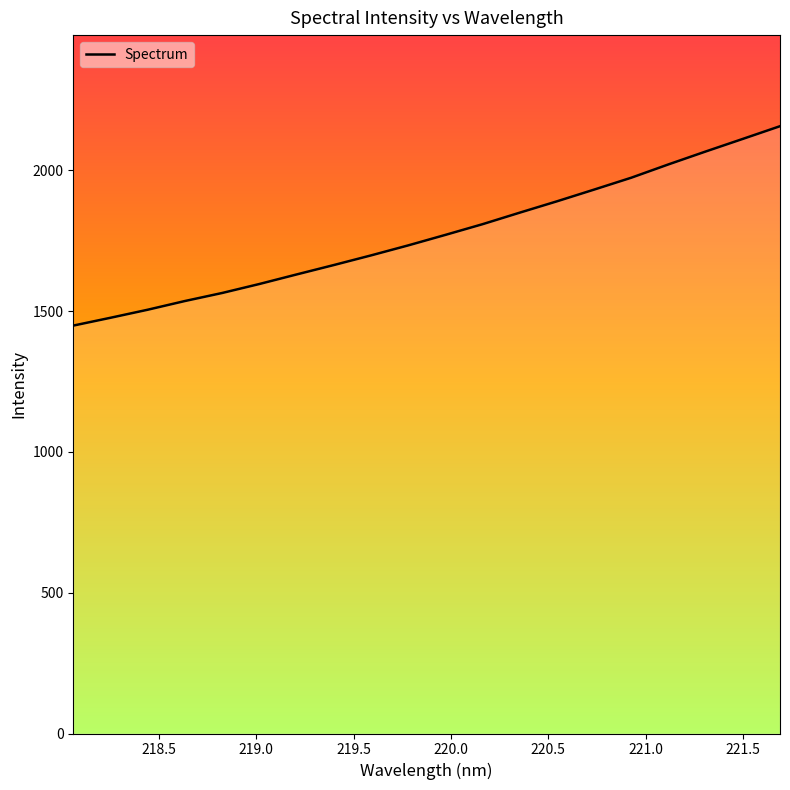

What is the difference between the second highest and second lowest values?

635.4